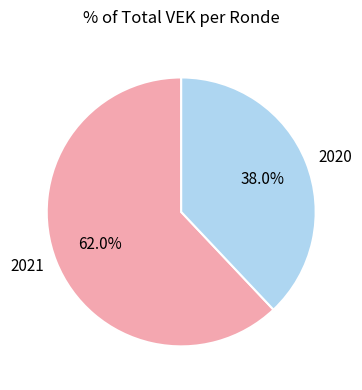

Which slice is the largest?

2021